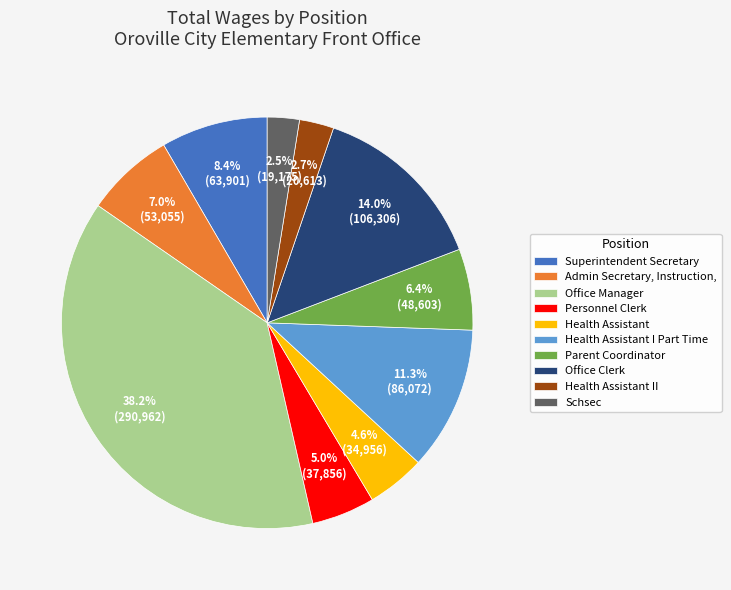

To the nearest percent, what is the average slice percentage?

10%